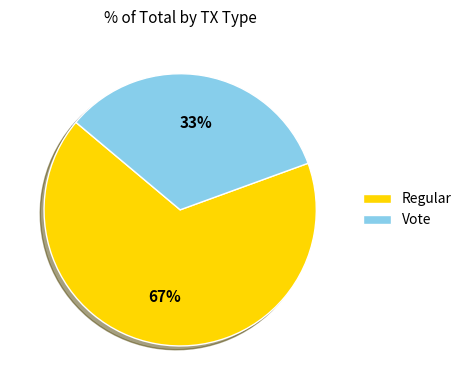

Between Vote and Regular, which is larger?

Regular